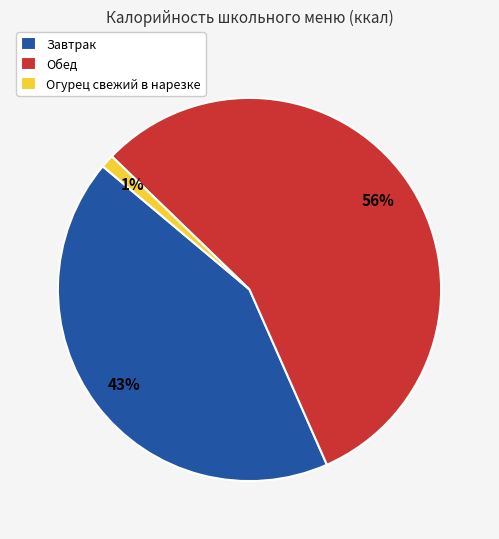

Do Обед and Огурец свежий в нарезке together represent more than half of the pie?

Yes